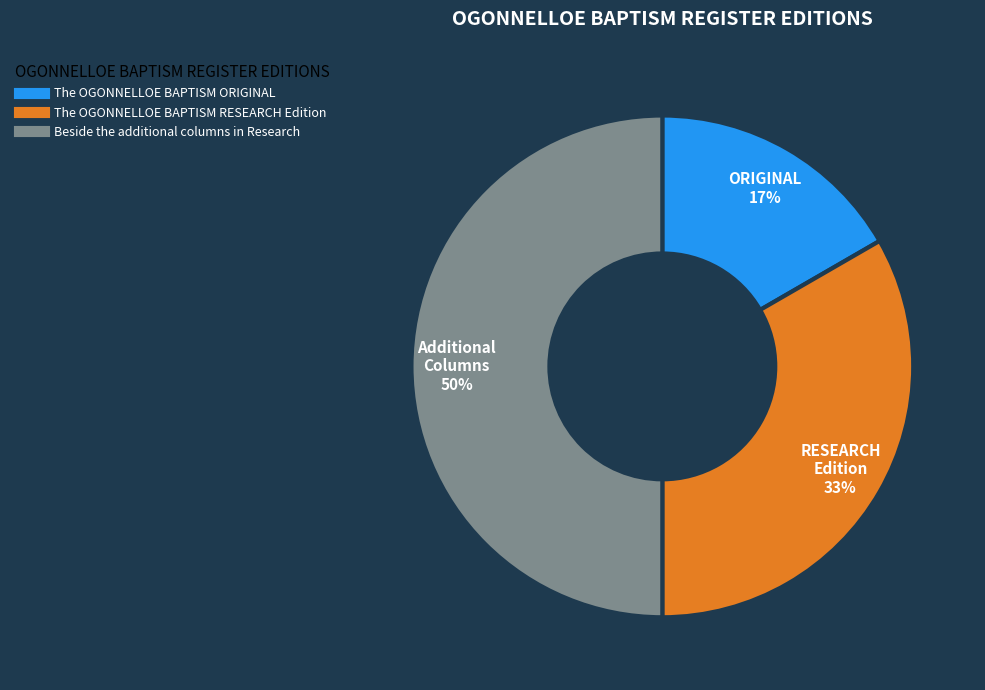

What is the ratio of the value at The OGONNELLOE BAPTISM RESEARCH Edition to the value at Beside the additional columns in Research?

0.7